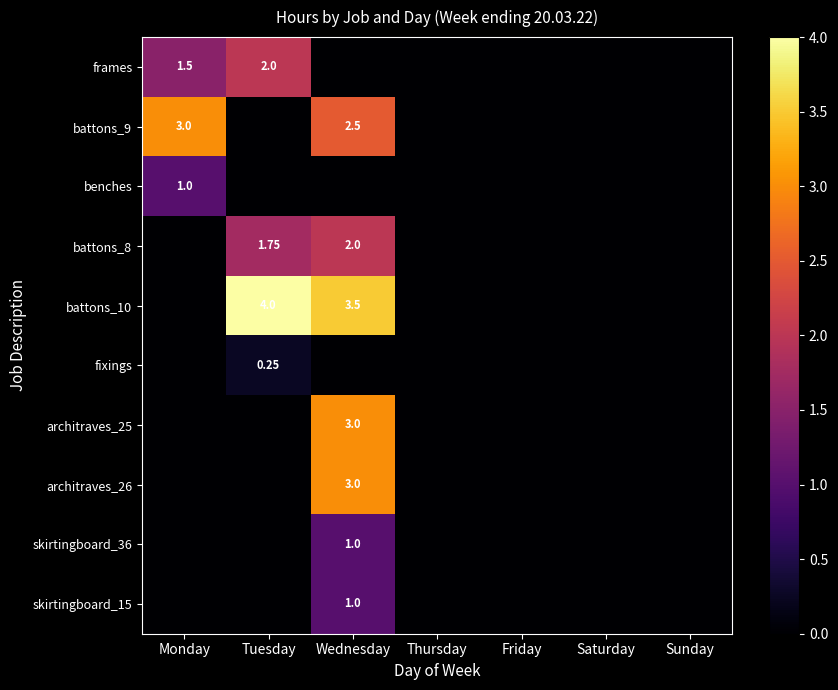

Between Monday and Sunday, which is larger?

Monday